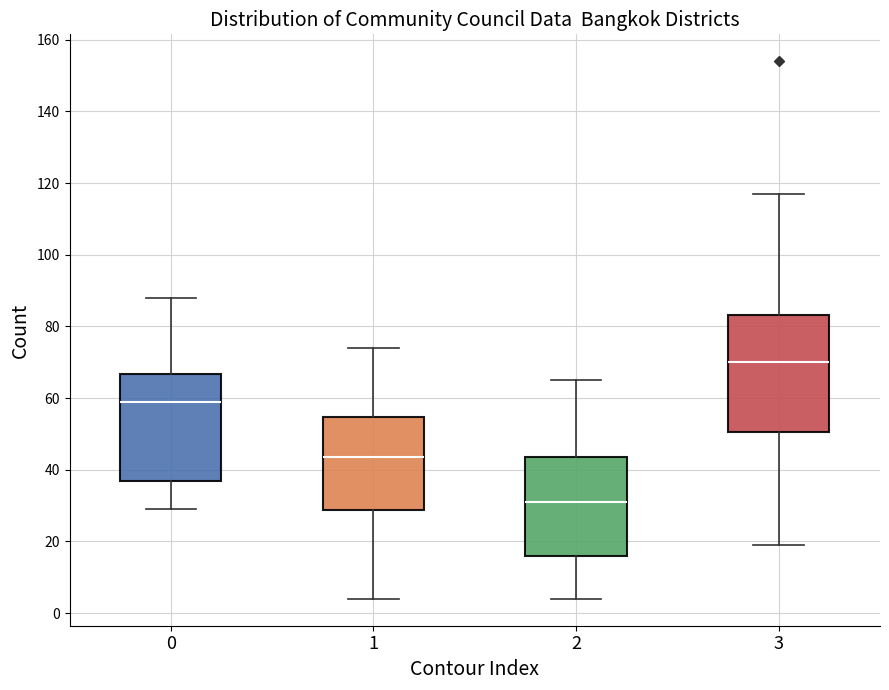

Which box is the tallest, from its lower edge to its upper edge?

3